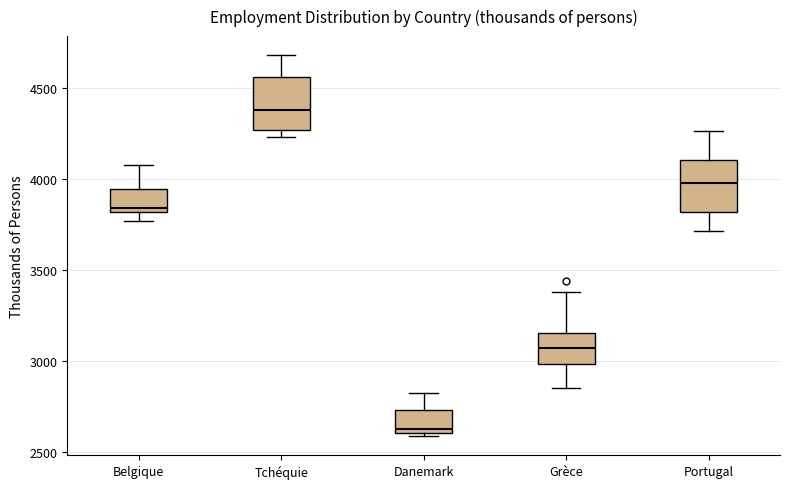

Where does the median line of the box for Danemark sit on the y-axis? The values are not printed on the chart, so give them approximately, as read against the axis.

2650